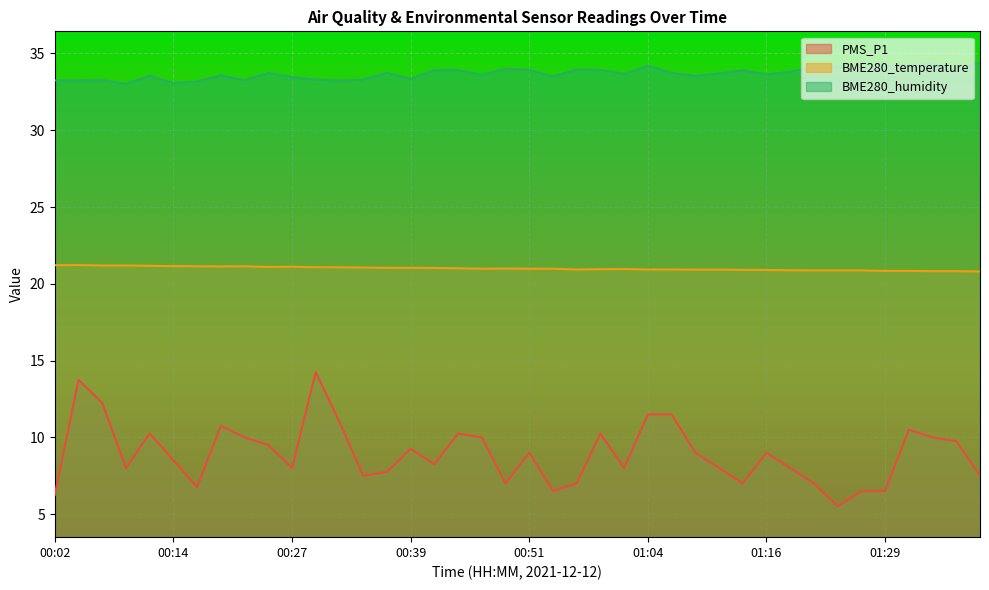

What are all the series names shown in the legend?

PMS_P1, BME280_temperature, BME280_humidity